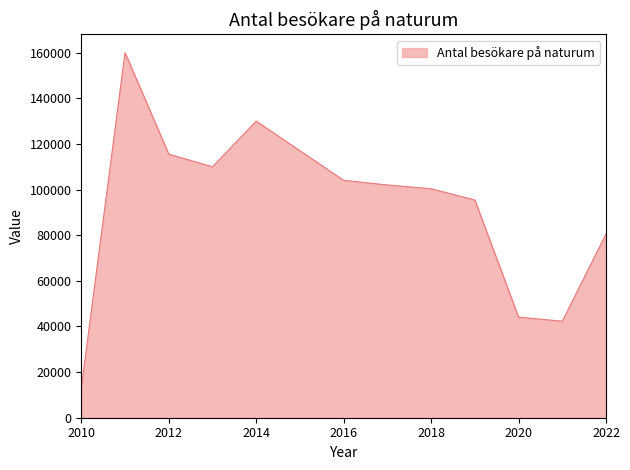

What is the difference between the maximum and minimum values?

146960